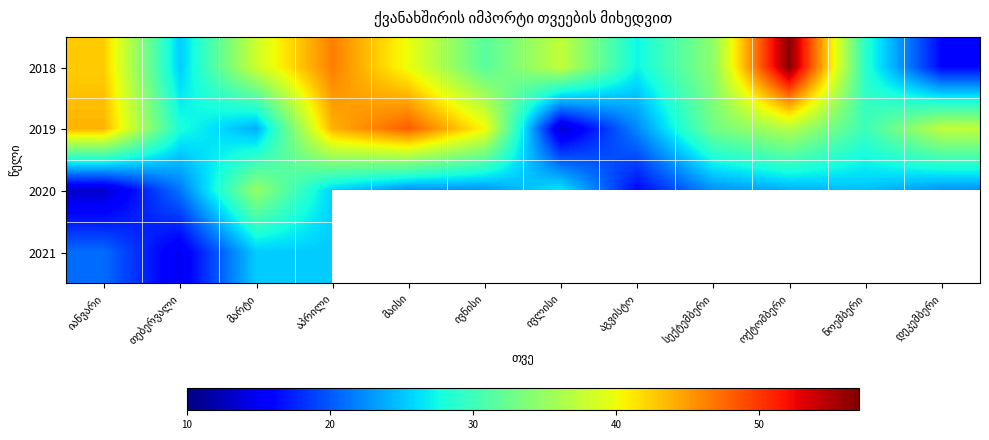

How many data points in 2020 are less than 22?

3